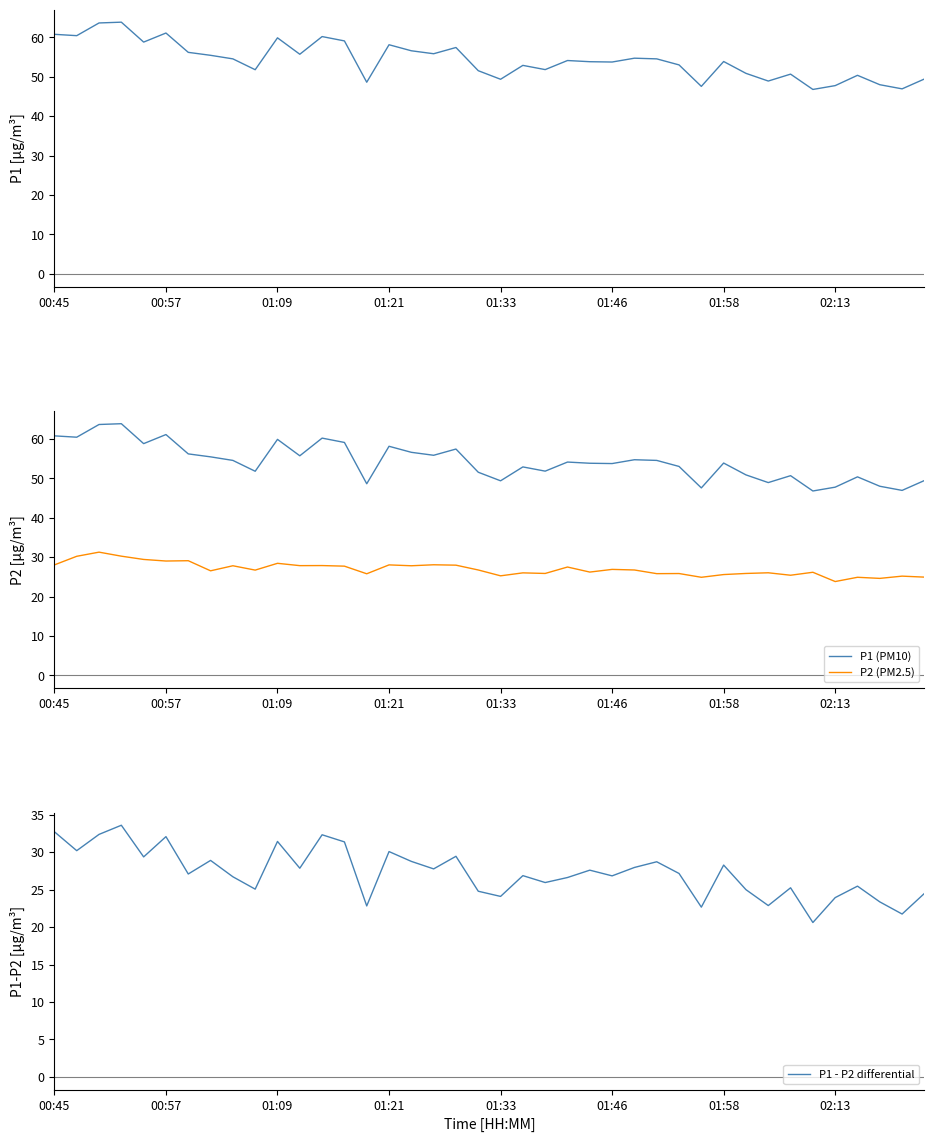

What is the difference between the maximum and minimum values in the P1 - P2 differential series?

13.0